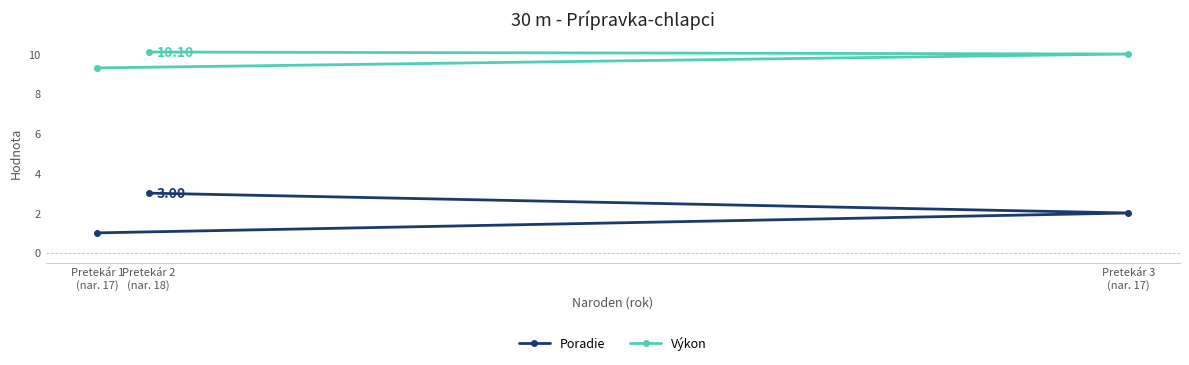

Is it true that Poradie equals 1.0 at Pretekár 1
(nar. 17)?

True